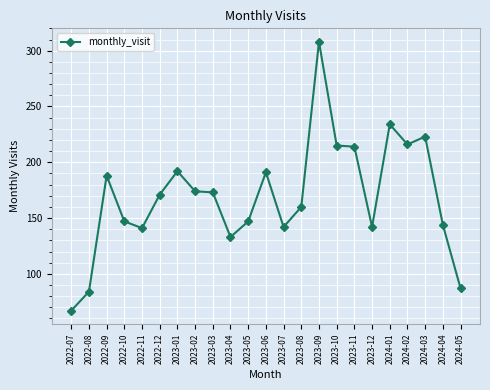

Is this an area chart (filled region under the line)?

No